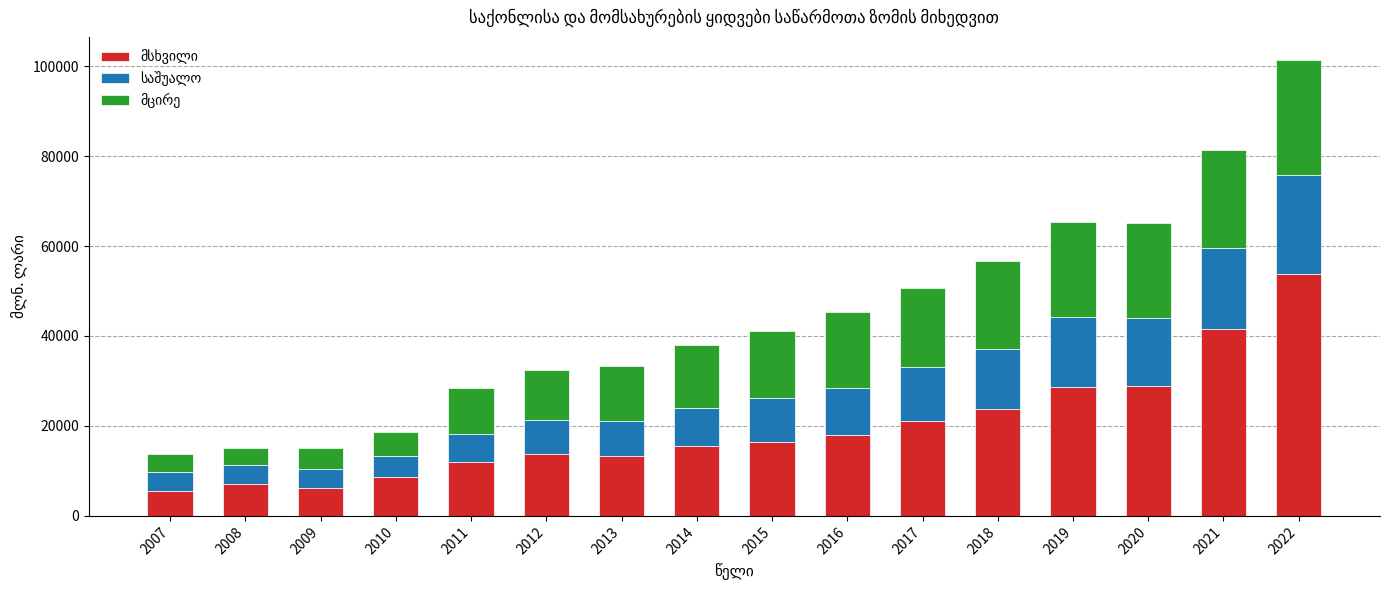

Count the number of categories in the chart.

16